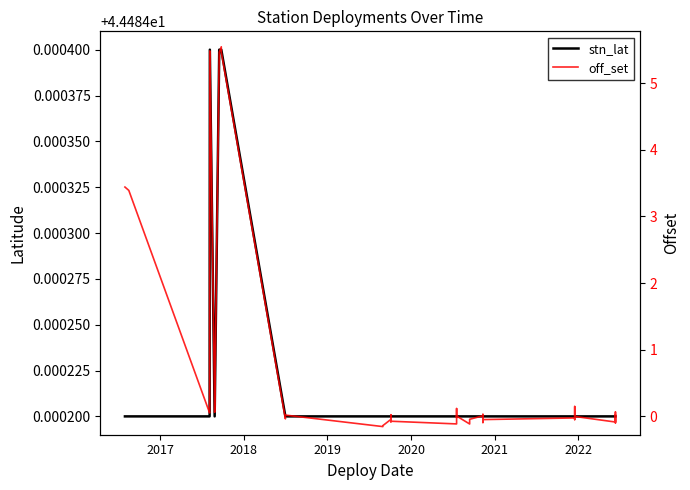

Which series has the largest range (max minus min)?

off_set